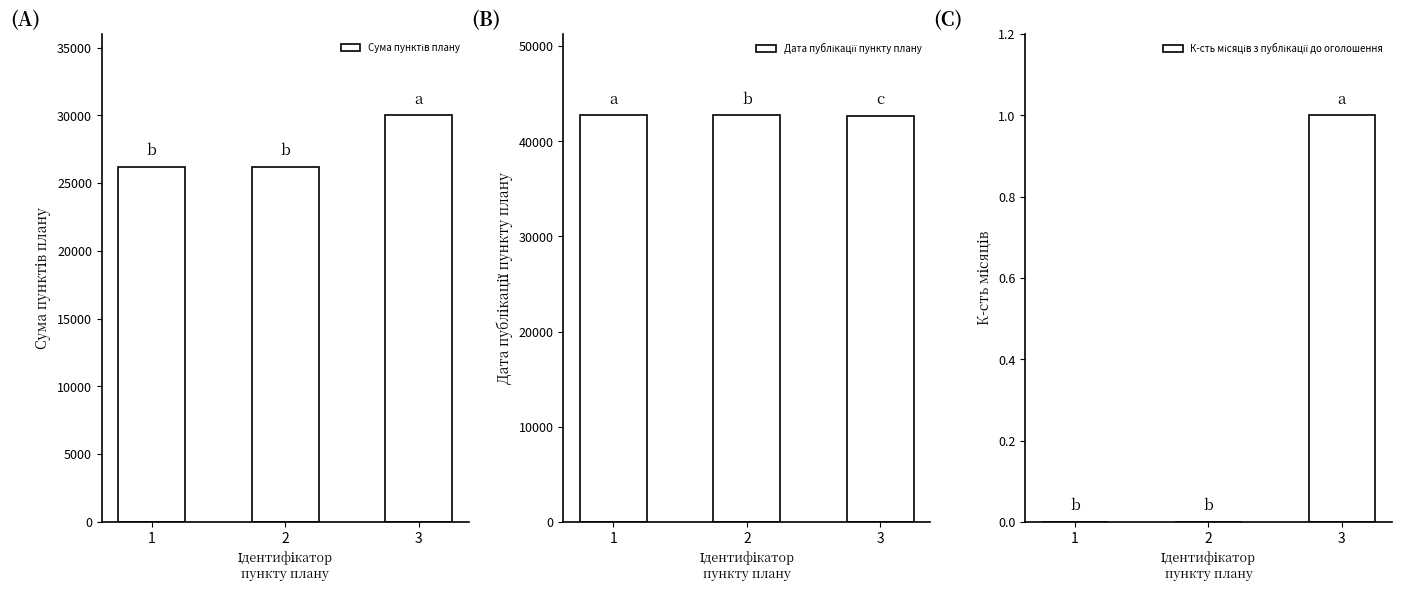

Read the Сума пунктів плану value at 2, to the nearest 10.

26200